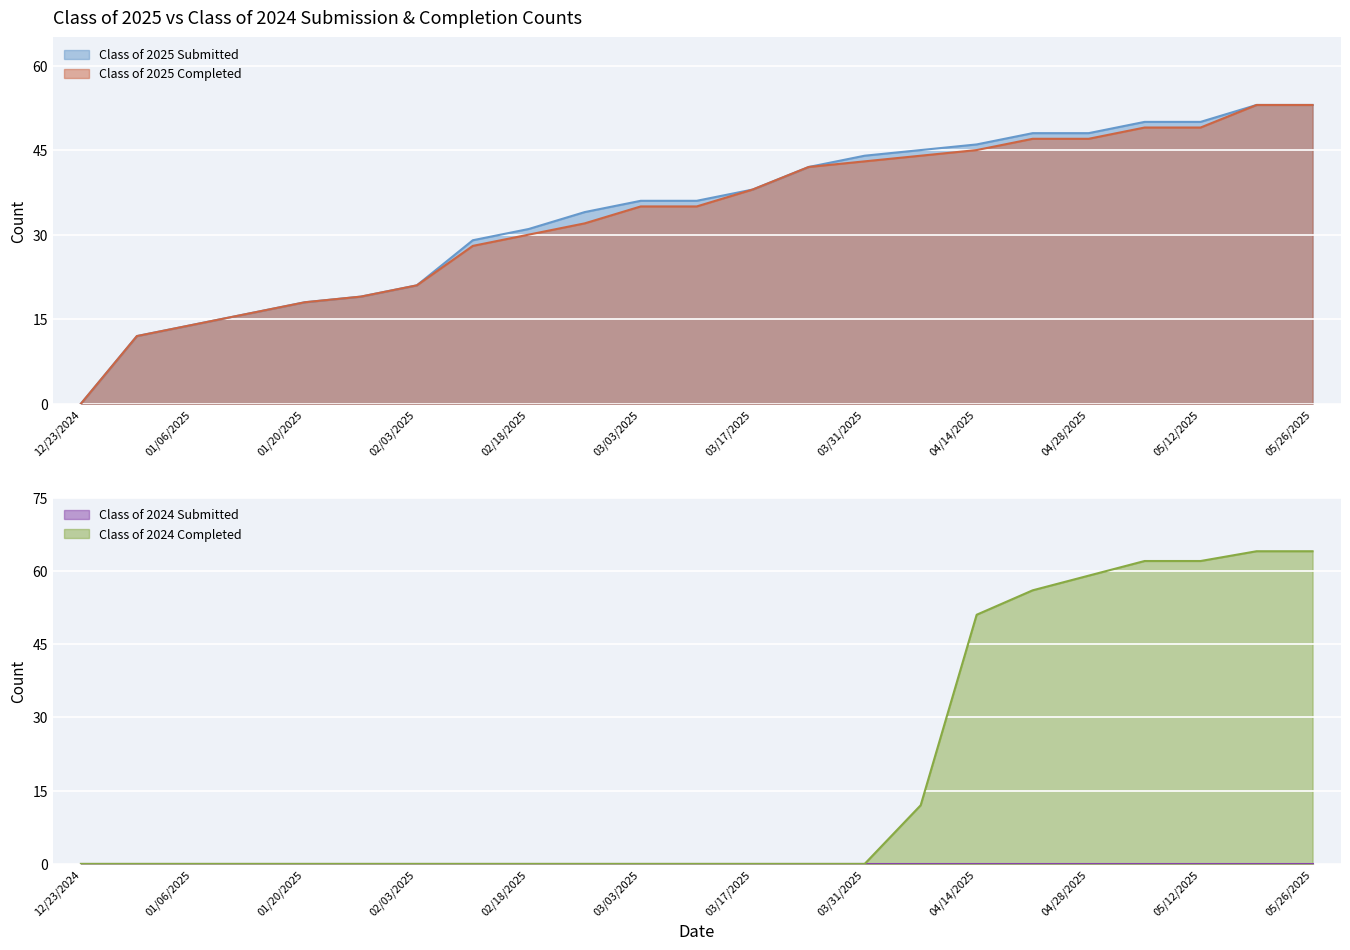

What is the value of the Class of 2025 Completed point at the 5th from the left?

18